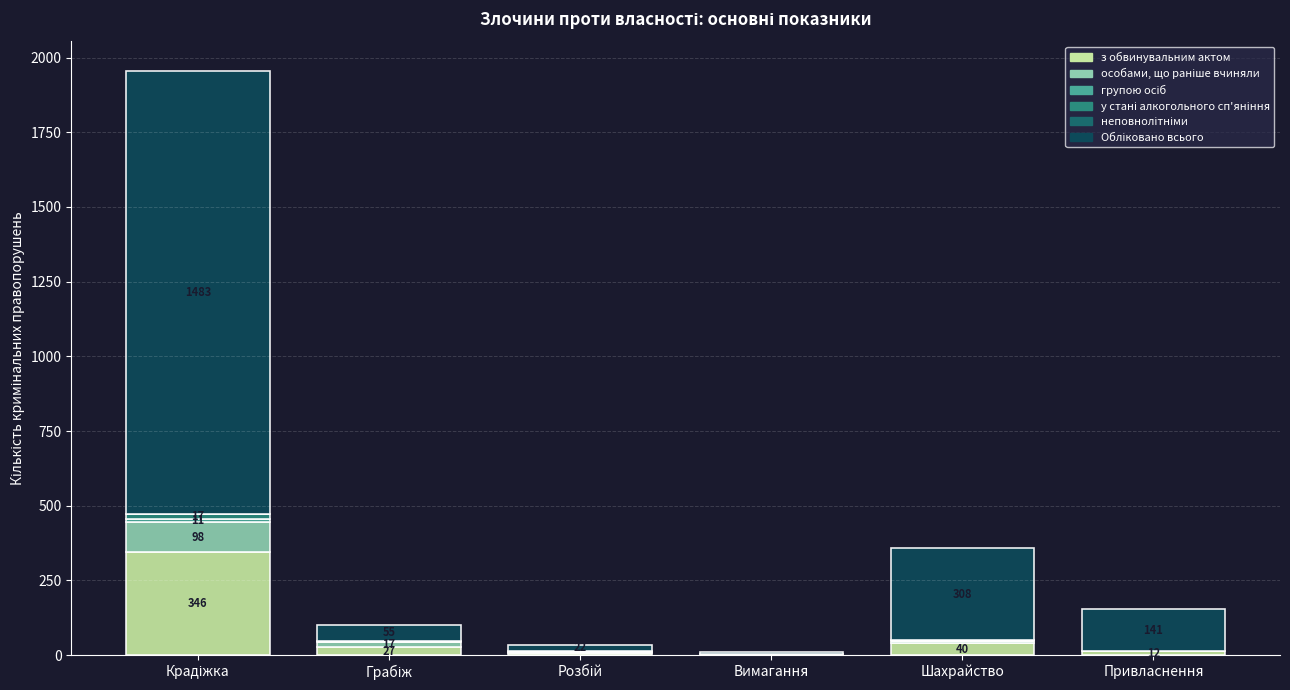

What is the highest value of the з обвинувальним актом series?

346